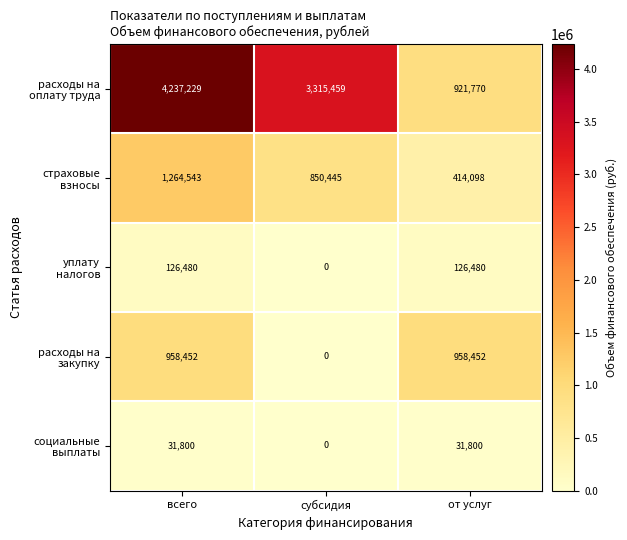

What is the total value across all series at субсидия?

4165904